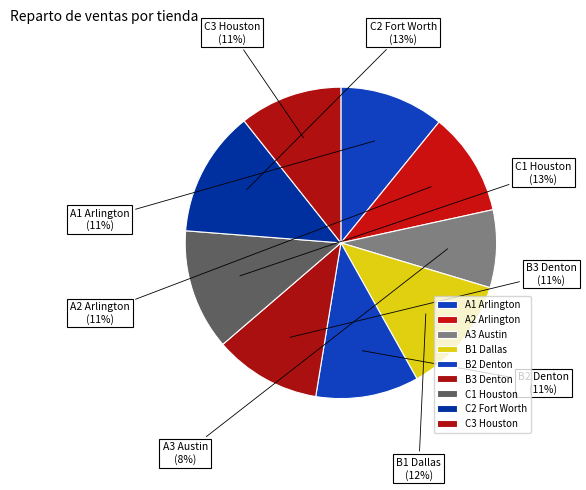

Between A2 Arlington and A3 Austin, which is larger?

A2 Arlington